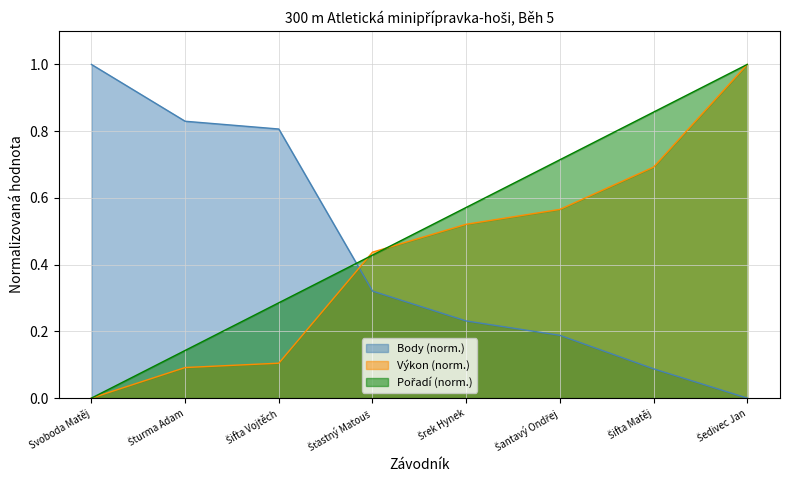

How many lines are shown in the chart?

3